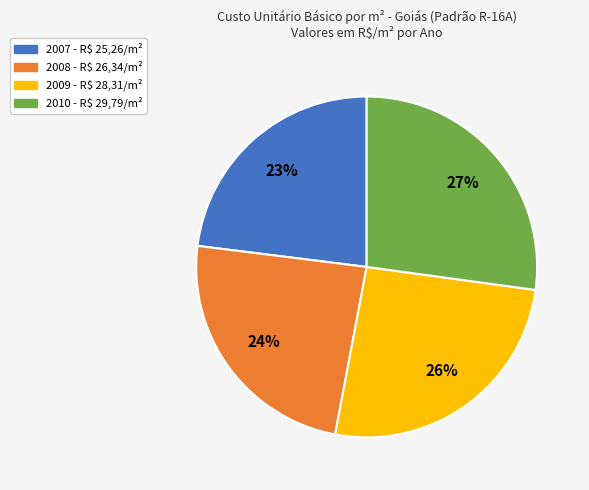

Which has a higher value, 2009 or 2007?

2009